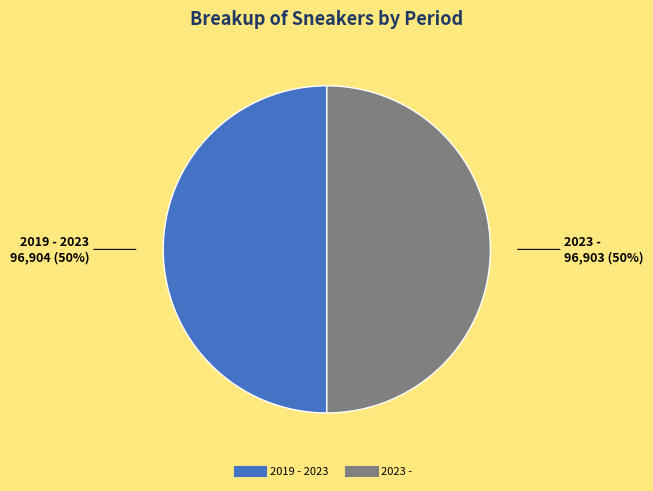

What percentage is the 2023 - slice, to the nearest percent?

50%